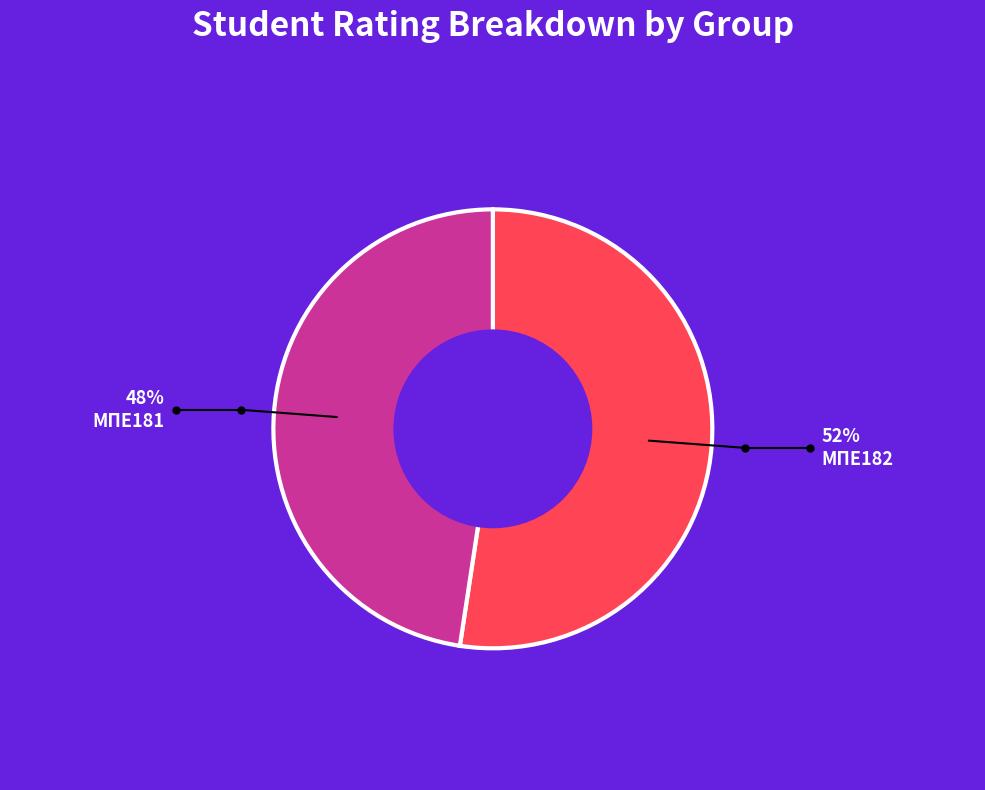

Does any single category account for the majority?

Yes